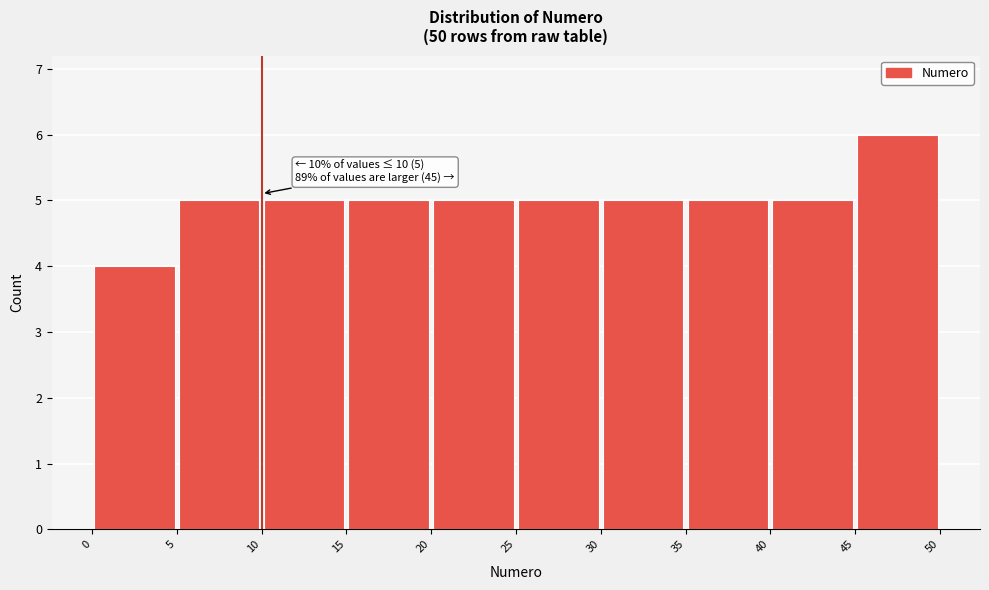

Which range on the x-axis has the tallest bar?

45 to 50